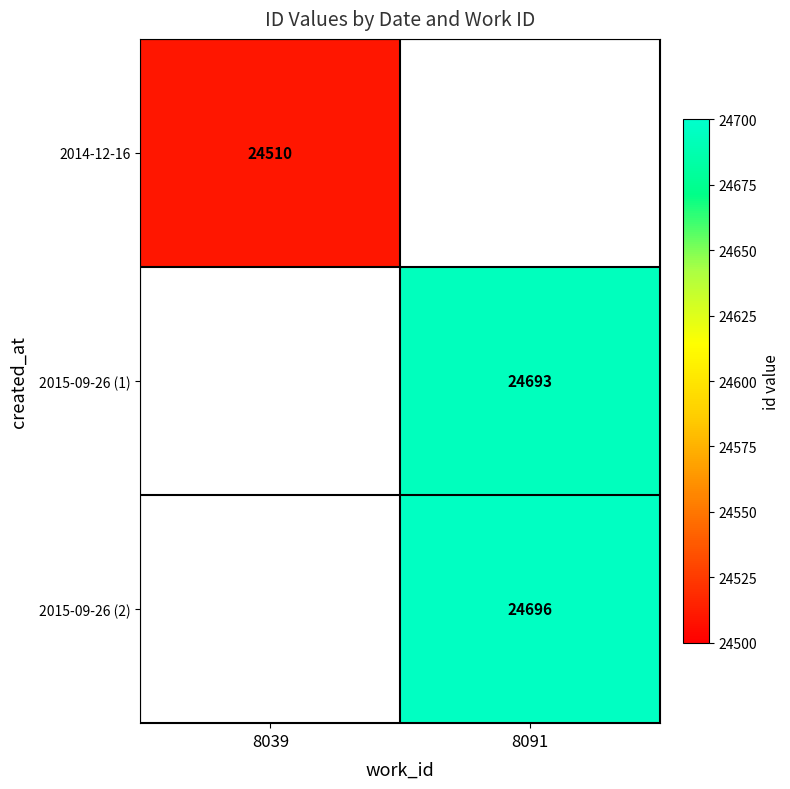

Is the value of 2015-09-26 (2) at 8091 greater than the value of 2014-12-16 at 8039?

Yes